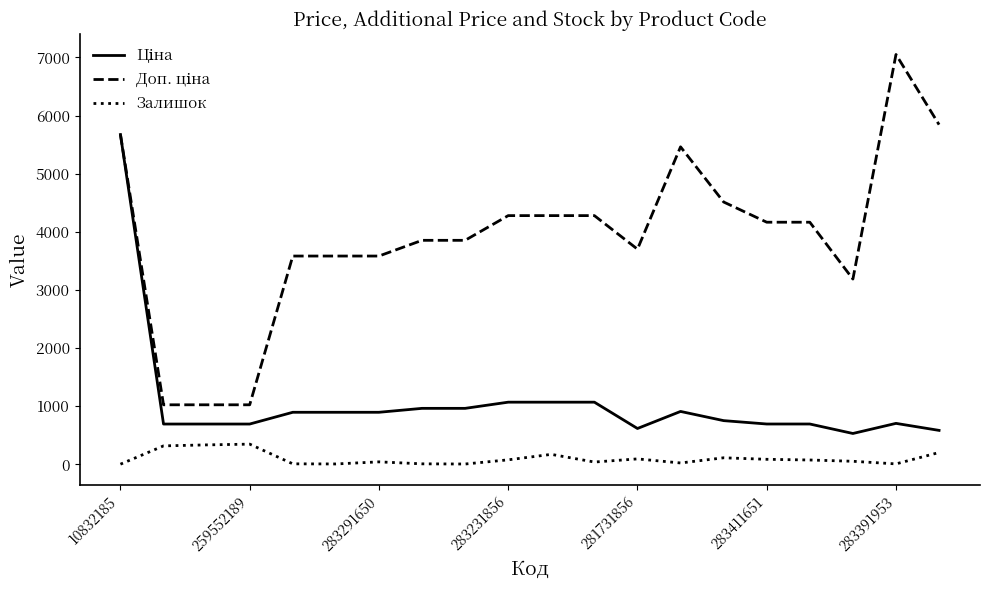

Which series has the largest total across all categories?

Доп. ціна